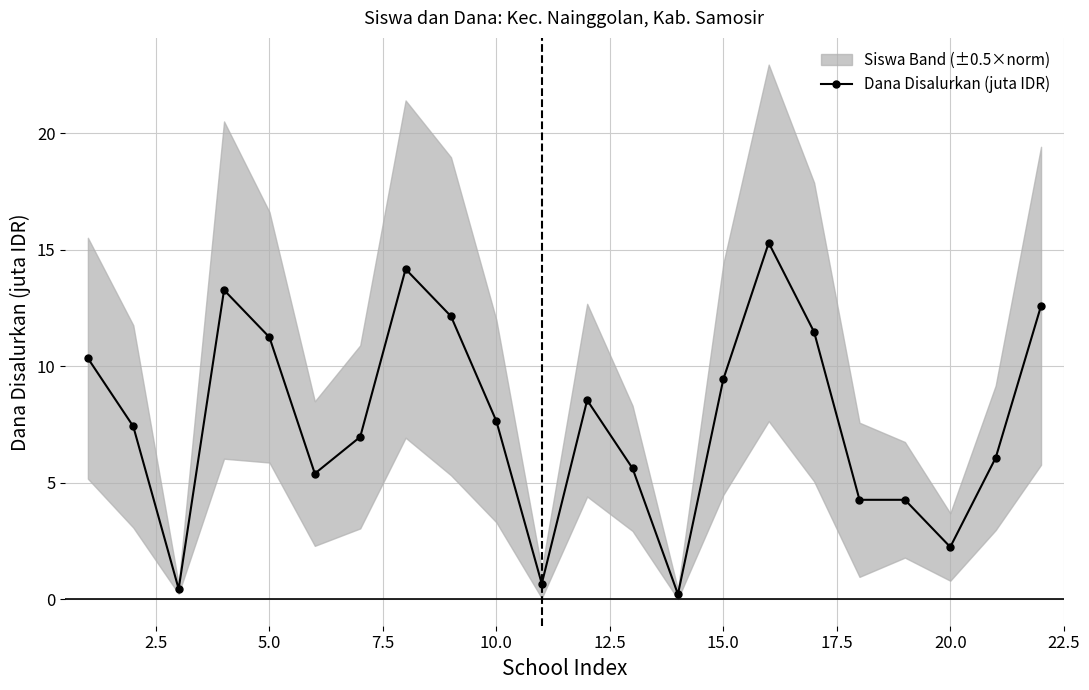

What is the maximum value shown in the chart?

15.3